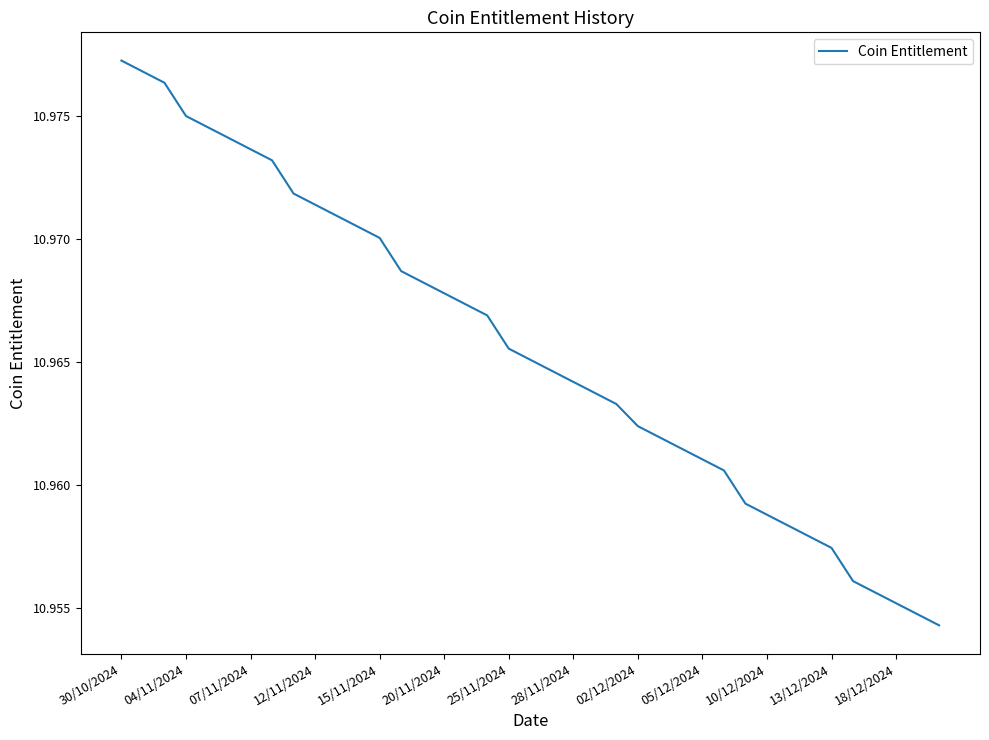

What is the value of the 26th point from the left?

11.0